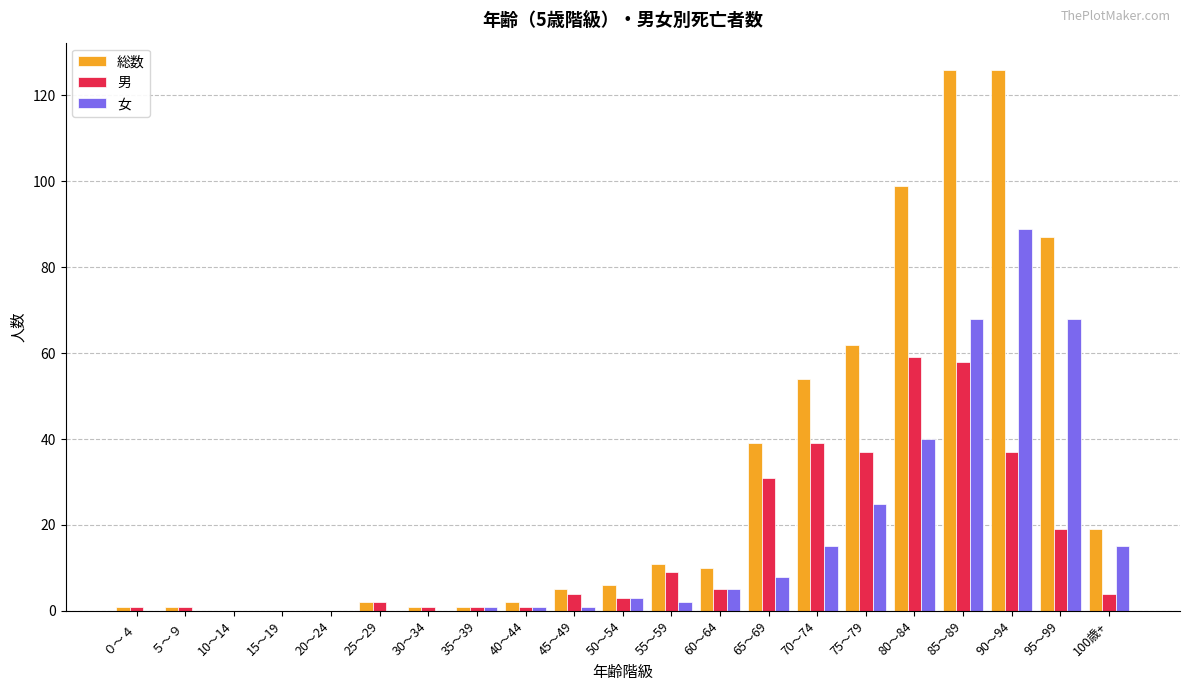

How many data points does each series have?

21